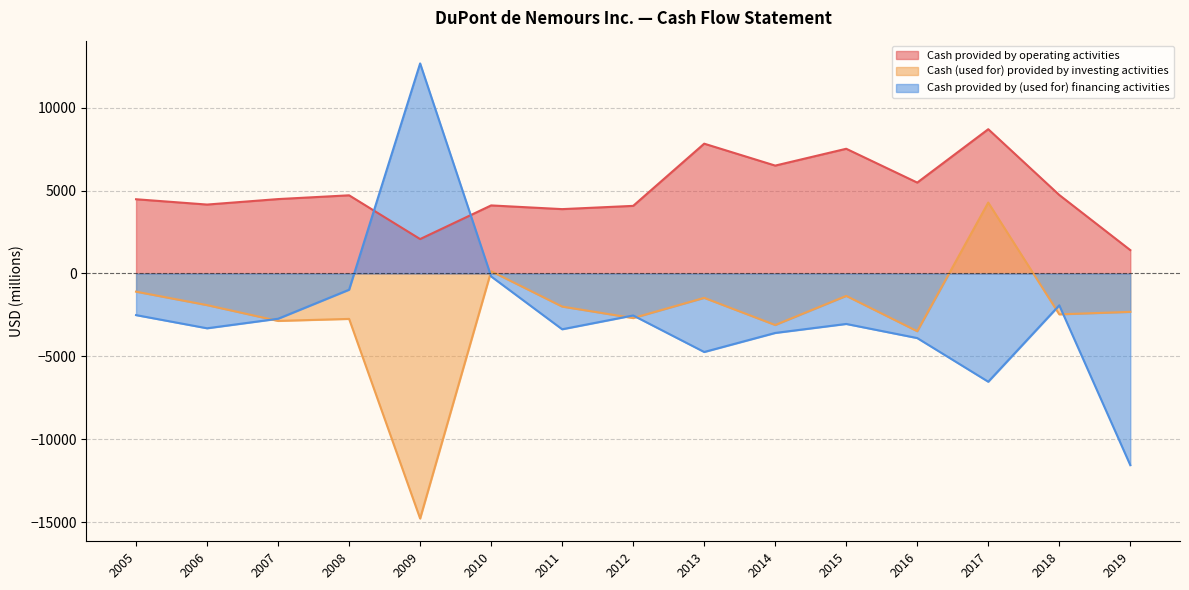

Reading left to right, extract all data points from this chart.

Cash provided by operating activities: 2019=1409	2018=4731	2017=8695	2016=5478	2015=7516	2014=6502	2013=7823	2012=4075	2011=3879	2010=4102	2009=2075	2008=4711	2007=4484	2006=4154	2005=4474
Cash (used for) provided by investing activities: 2019=-2313	2018=-2462	2017=4274	2016=-3479	2015=-1350	2014=-3105	2013=-1469	2012=-2687	2011=-1994	2010=135	2009=-14767	2008=-2737	2007=-2858	2006=-1907	2005=-1096
Cash provided by (used for) financing activities: 2019=-11550	2018=-1918	2017=-6523	2016=-3892	2015=-3041	2014=-3583	2013=-4731	2012=-2530	2011=-3362	2010=-178	2009=12659	2008=-978	2007=-2728	2006=-3302	2005=-2508